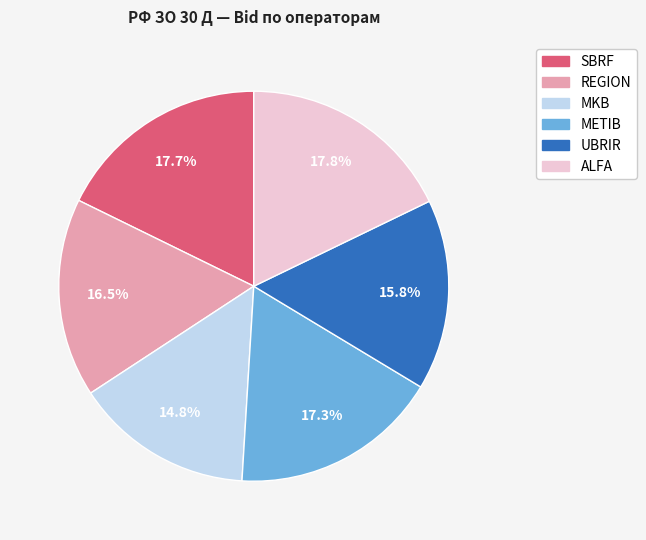

What is the smallest slice in the pie chart?

MKB